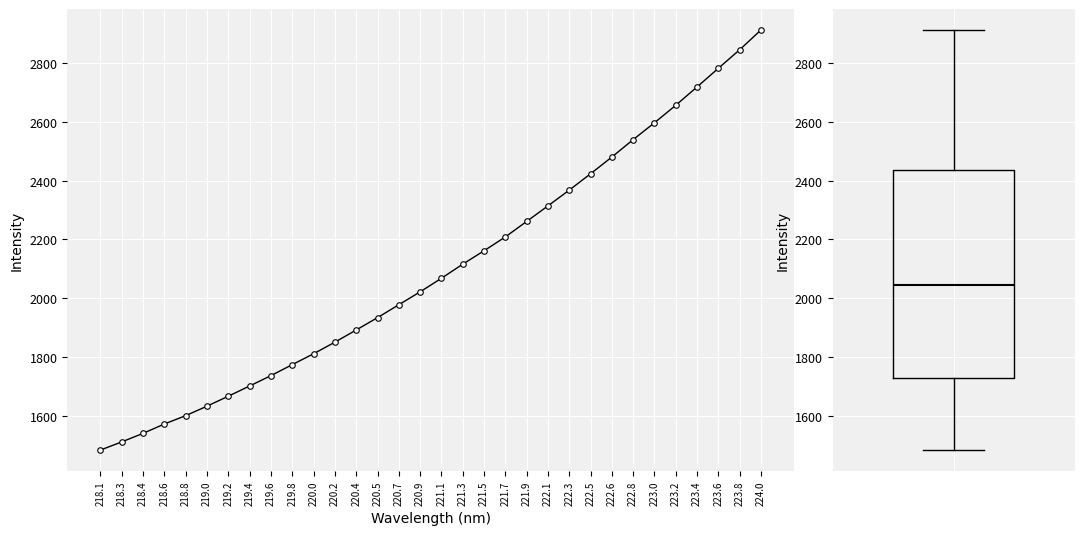

Which label corresponds to the largest value in the chart?

224.0